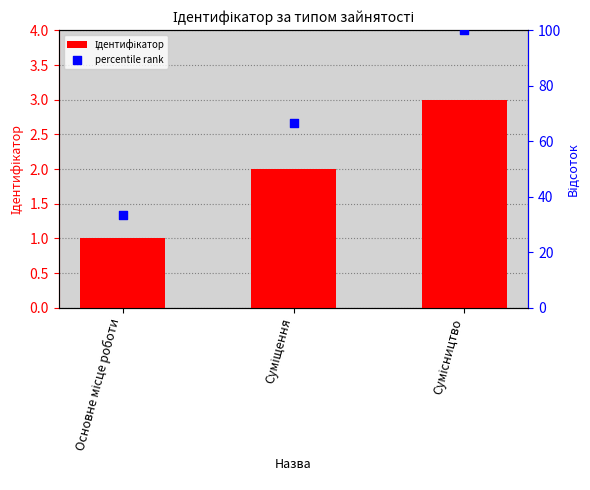

What is the total value across all series at Сумісництво?

103.0